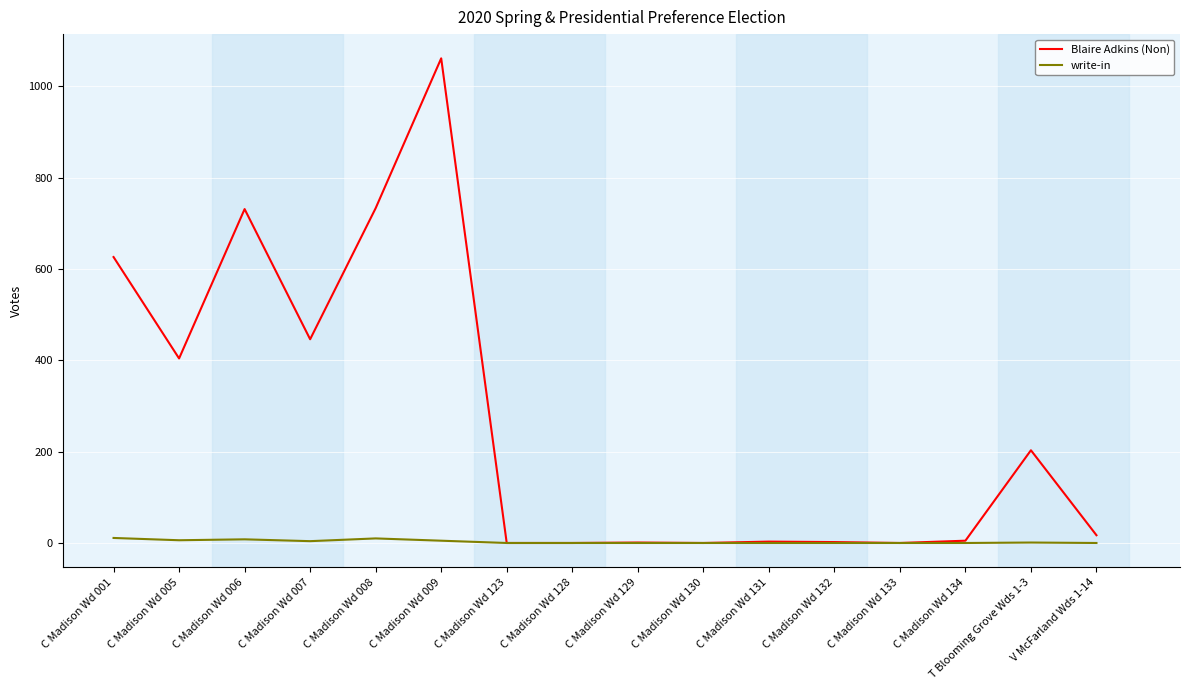

Rank the series by their average value, from lowest to highest.

write-in, Blaire Adkins (Non)